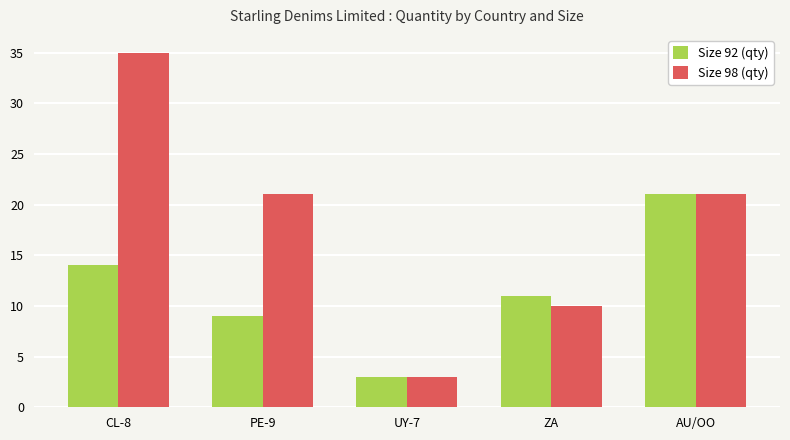

What position from the right is PE-9?

4